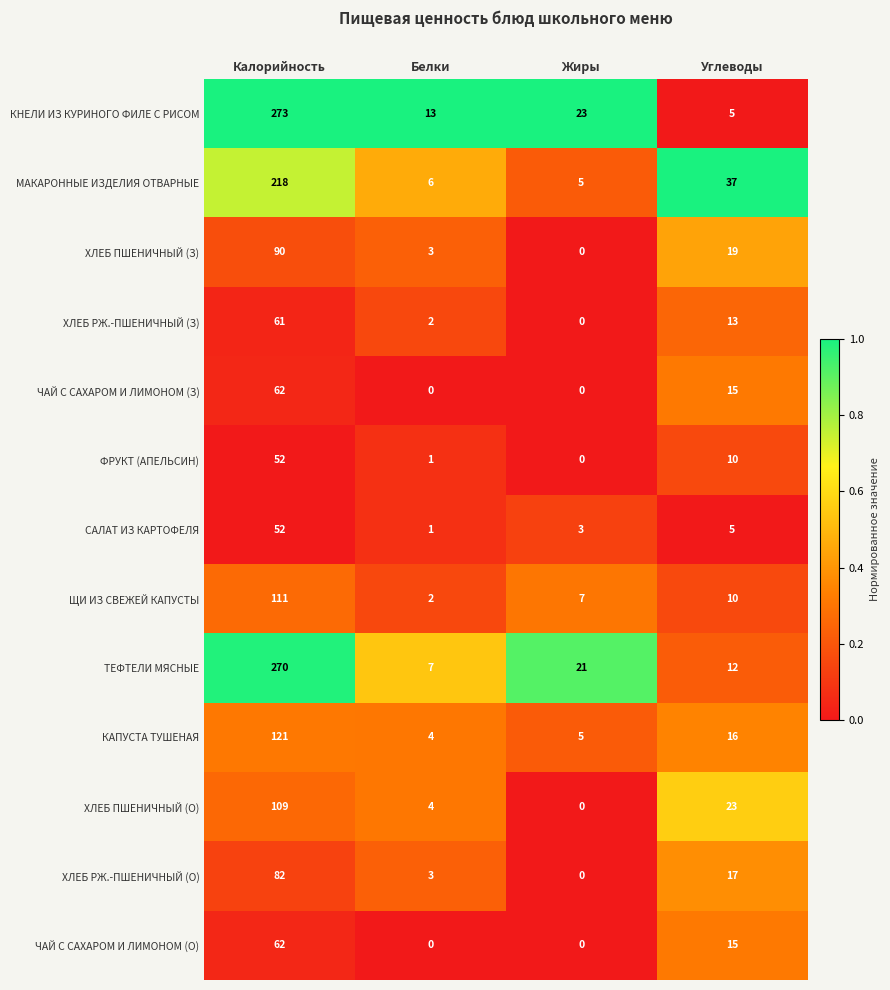

At which category is the sum across all series the highest?

Калорийность